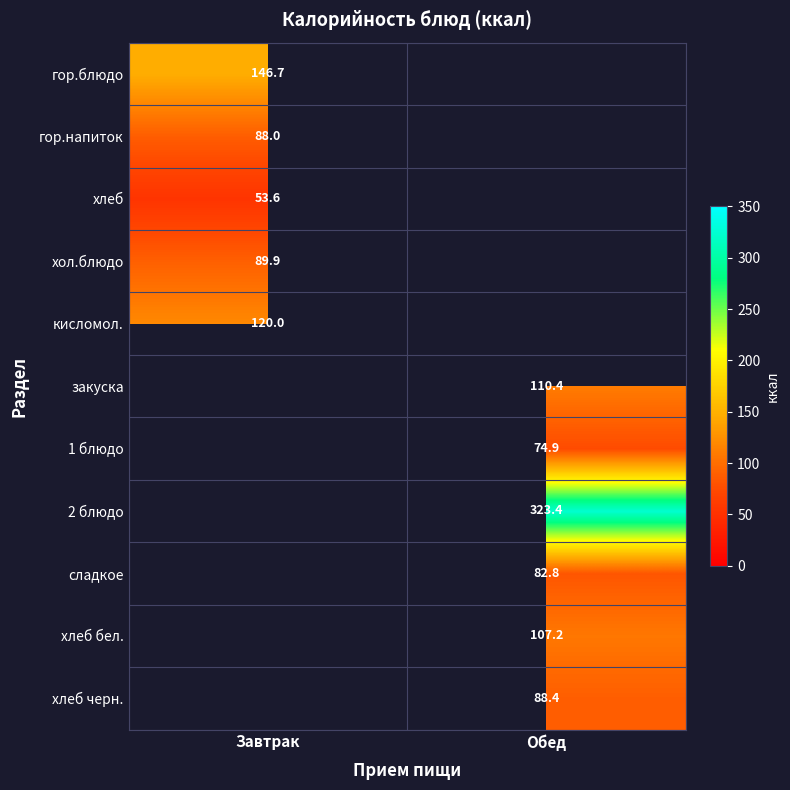

True or false: хол.блюдо has a value of 89.9 at Завтрак.

True